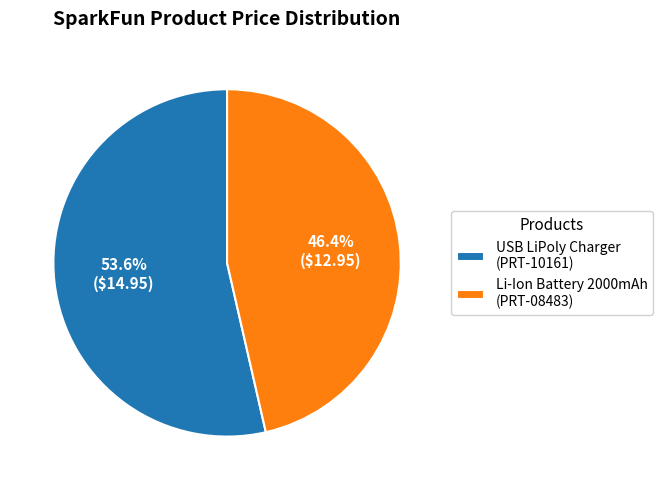

Count the number of slices in the pie.

2